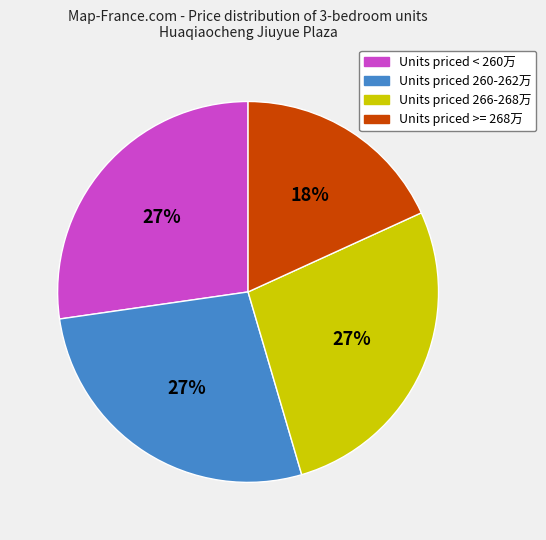

How many slices are in this pie chart?

4